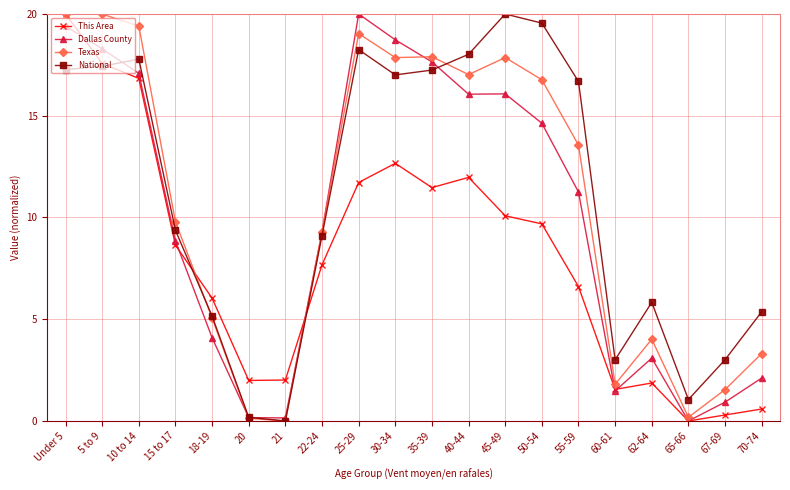

At which label does Texas first exceed 13?

Under 5